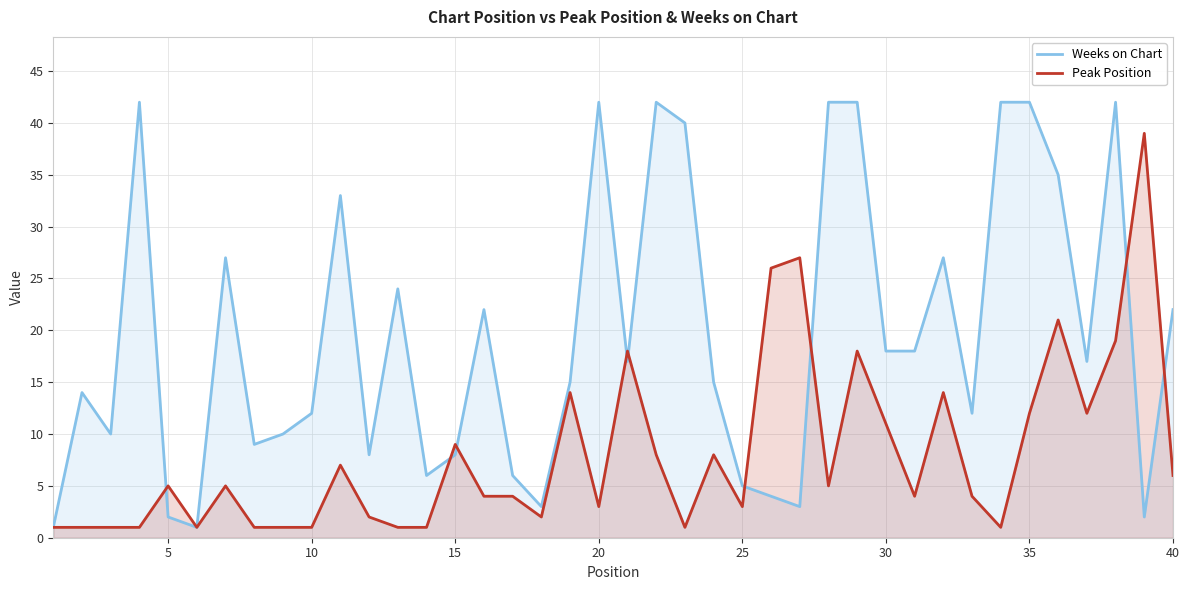

What is the value of the Weeks on Chart point at the 1st from the left?

1